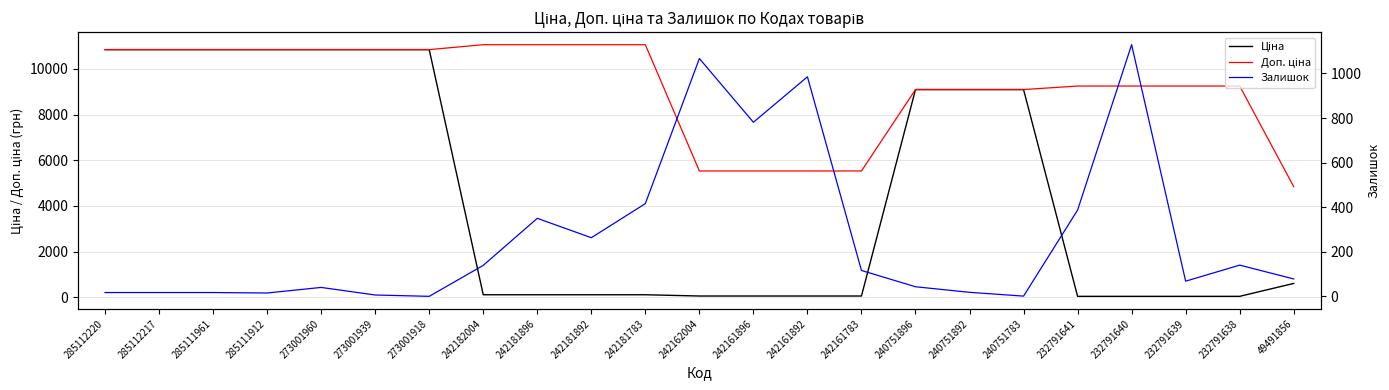

What is the maximum value shown in the chart?

11055.0